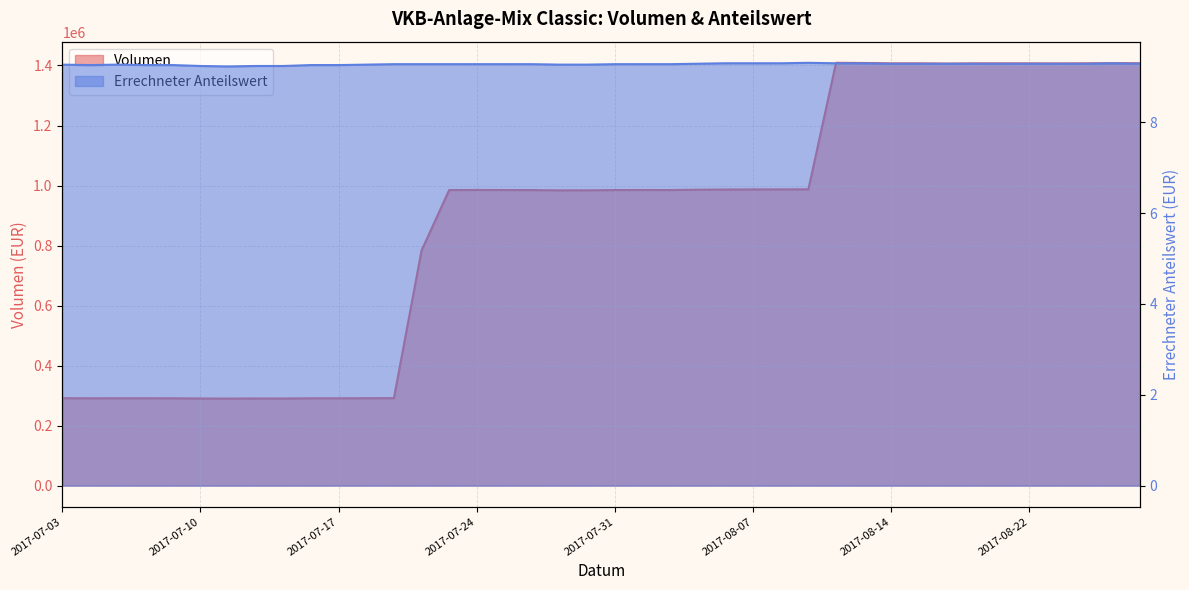

At which category does Errechneter Anteilswert reach its first local valley?

2017-07-04